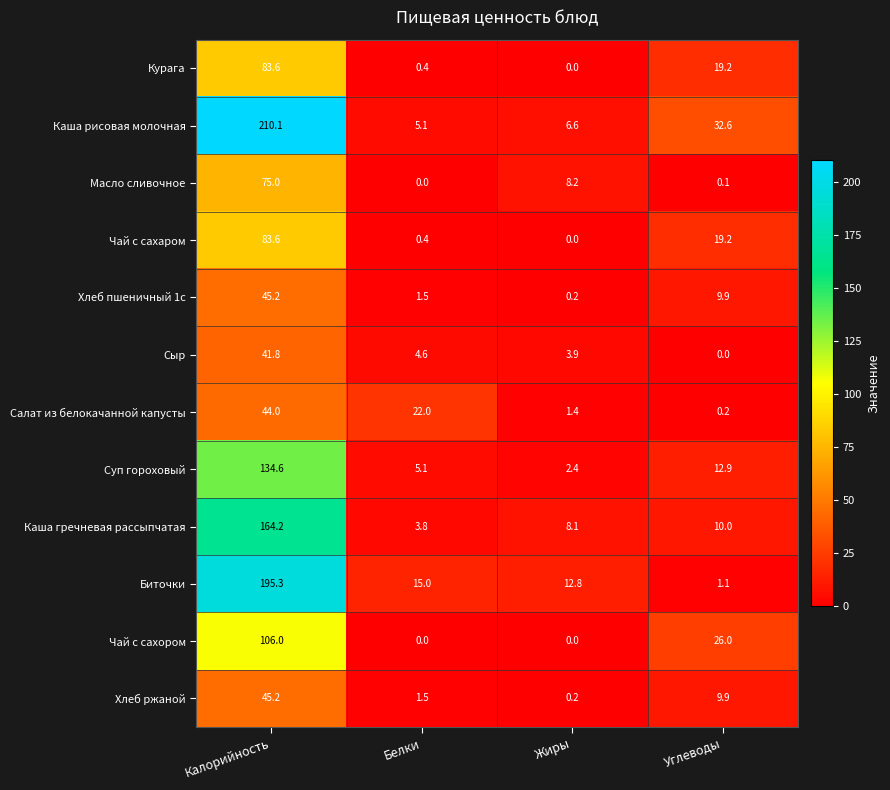

What is the greatest value displayed?

210.1